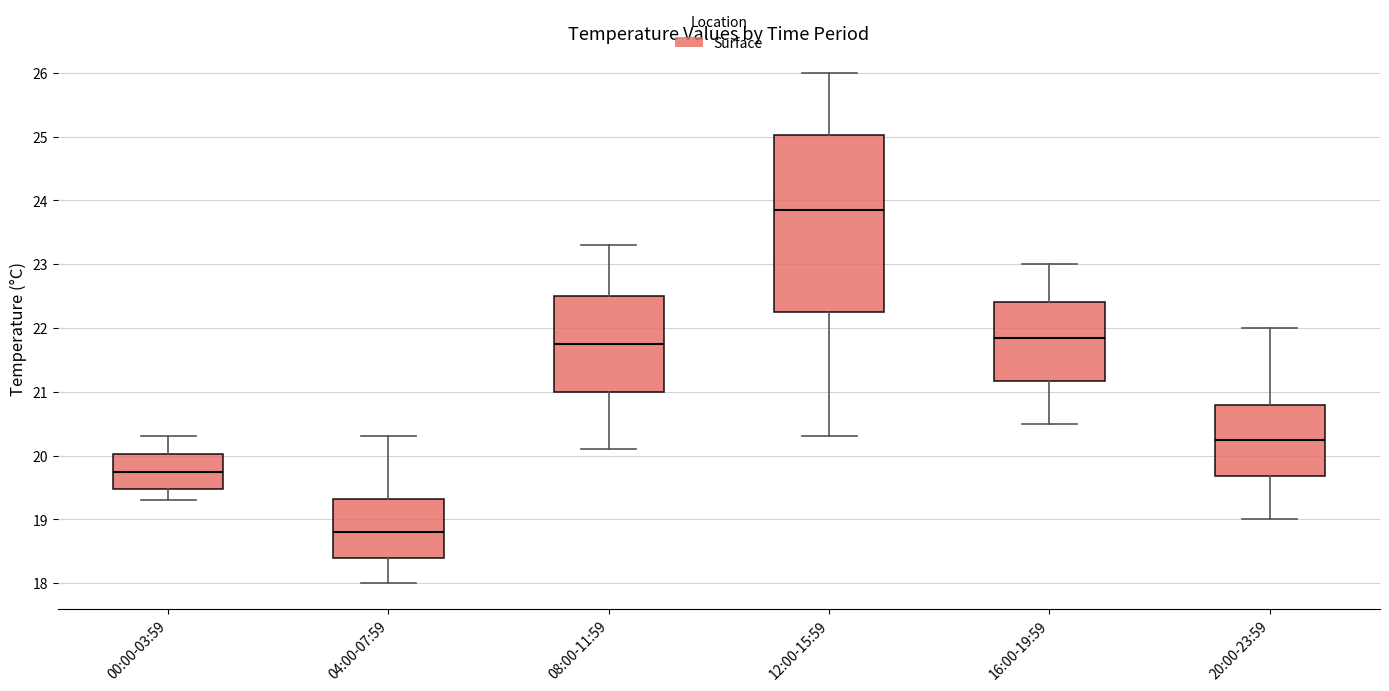

Which box is the tallest, from its lower edge to its upper edge?

12:00-15:59